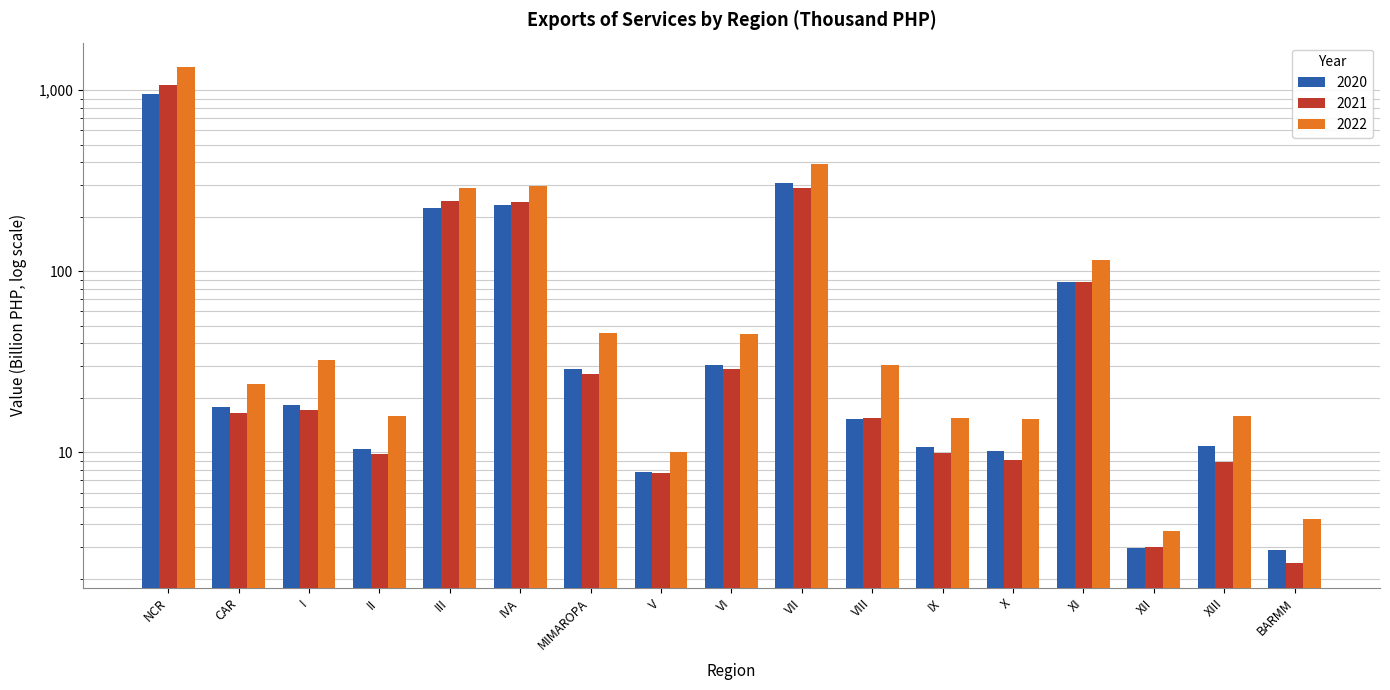

What is the label of the 7th bar from the left?

MIMAROPA